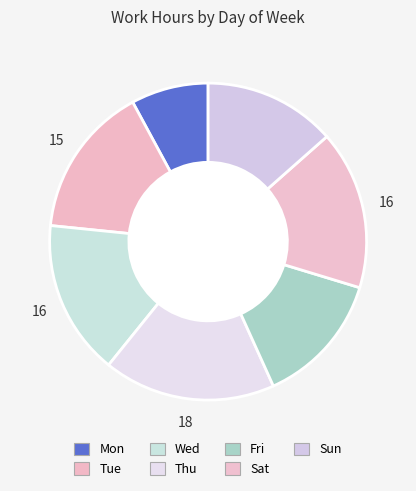

Is there a majority slice in this chart?

No